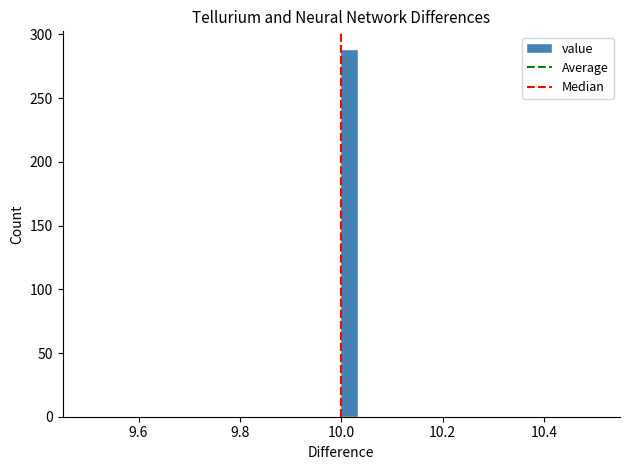

Around what value on the x-axis is the tallest bar? Give the approximate position of its centre, as read against the axis.

10.02